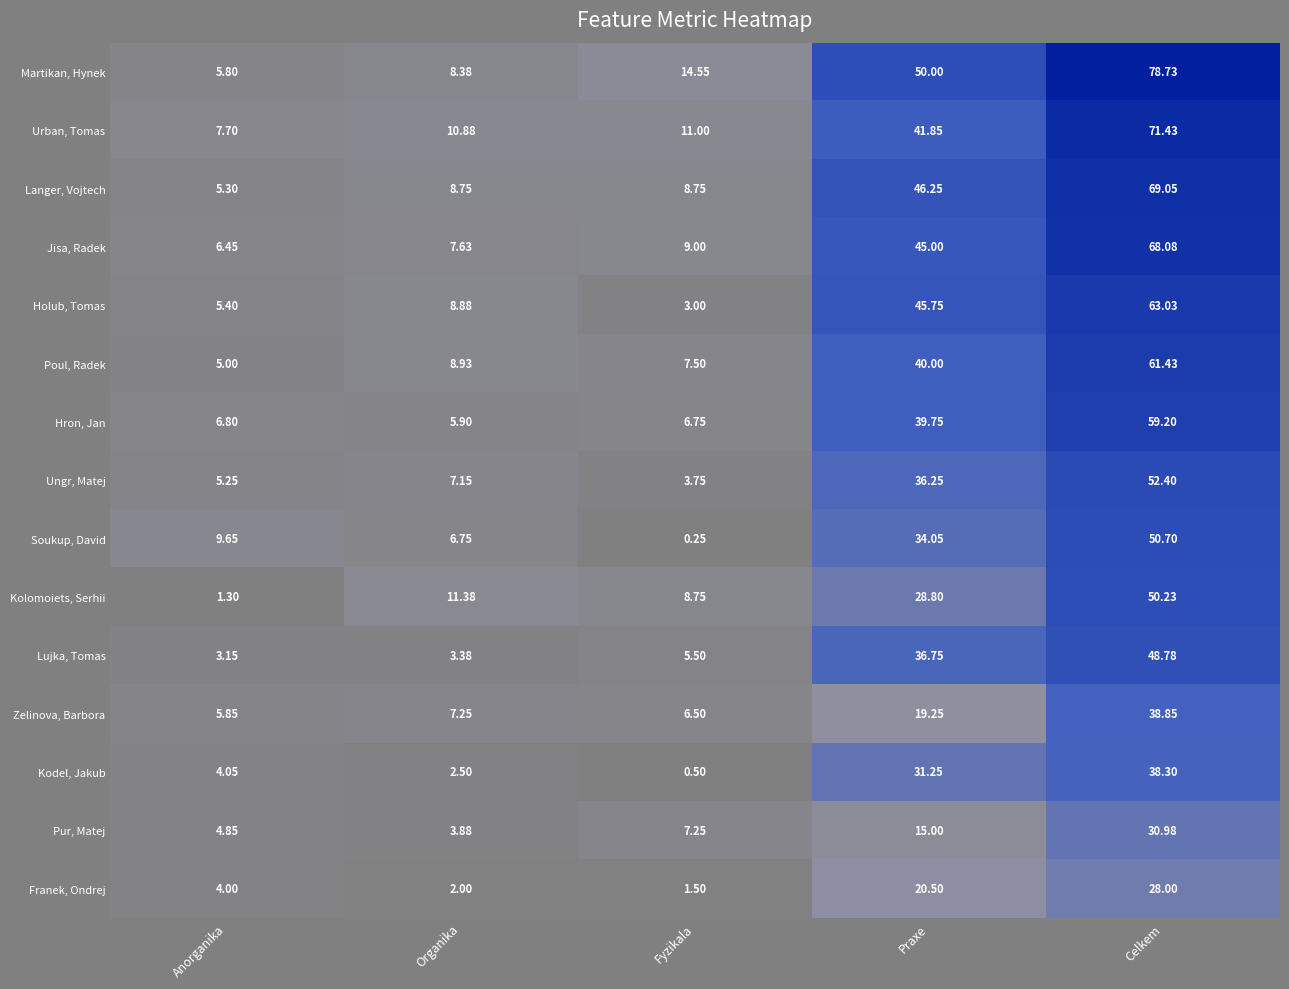

At which label is Kodel, Jakub closest to 19?

Praxe